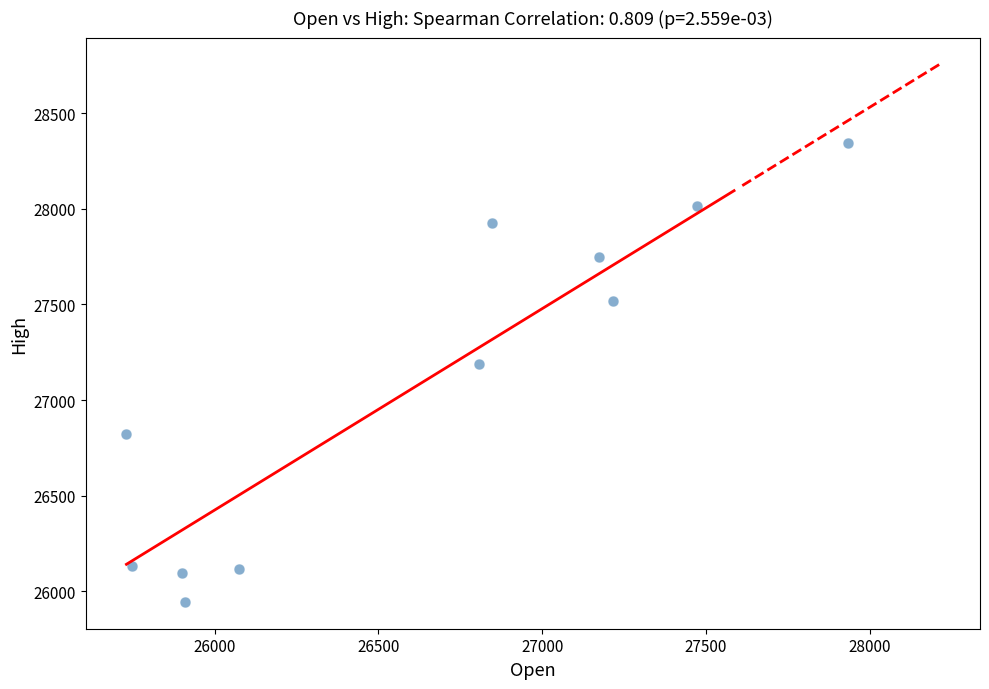

What is the range of X values (max minus min)?

2202.3